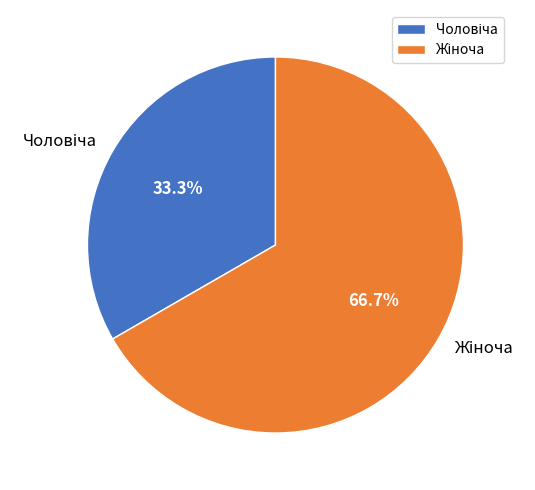

Is there a majority slice in this chart?

Yes